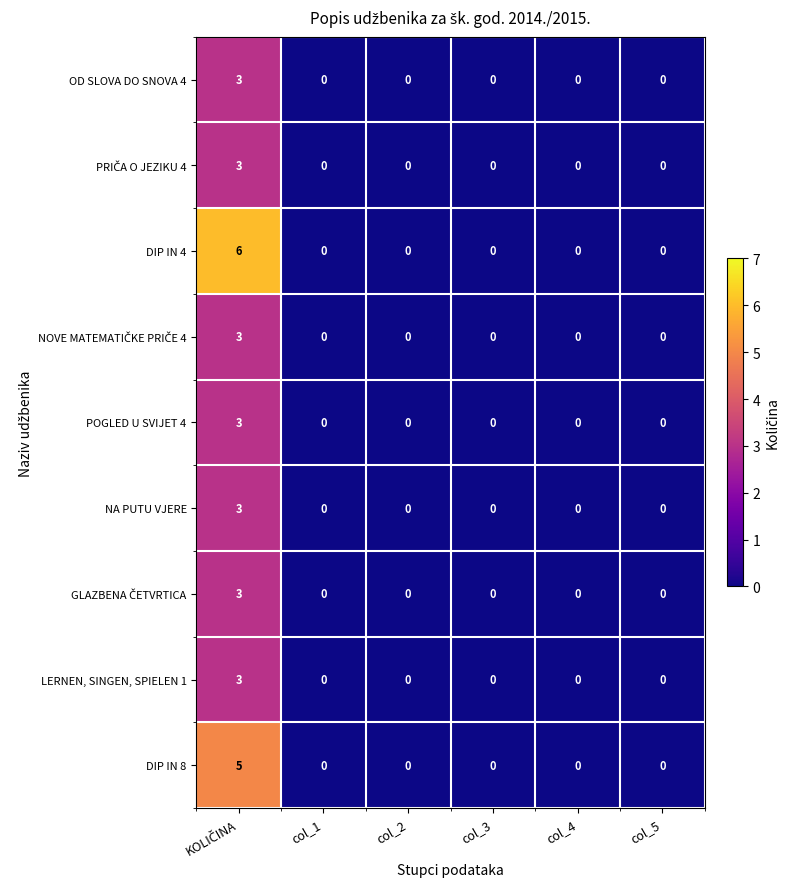

What is the maximum value shown in the chart?

6